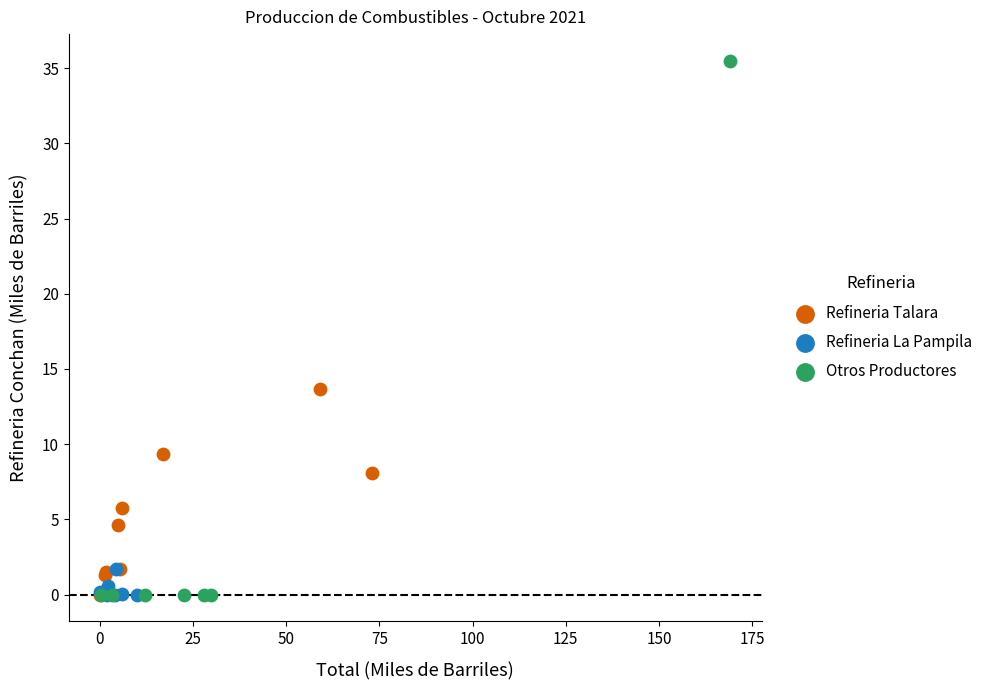

Which series contains the highest Y value?

Otros Productores